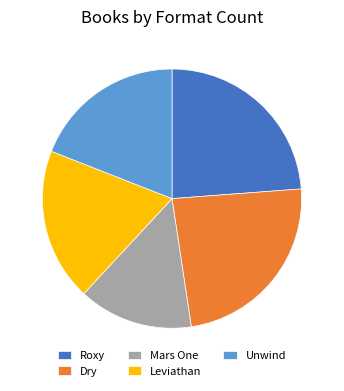

Which has a higher value, Leviathan or Mars One?

Leviathan